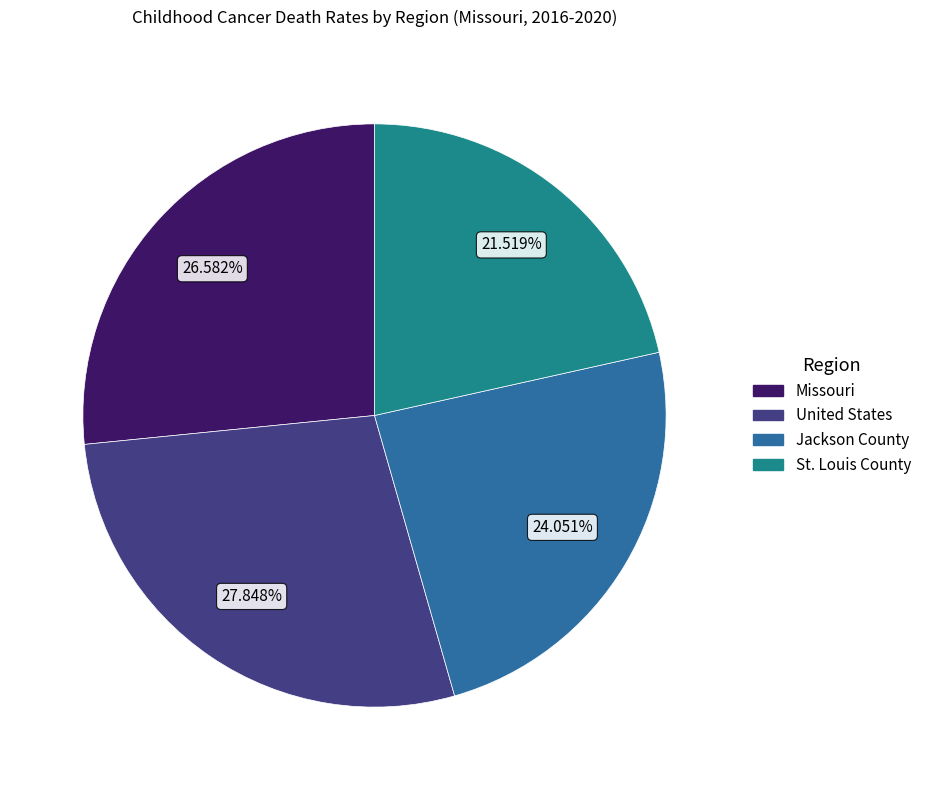

To the nearest percent, what is the difference between the largest and smallest slice percentages?

6%